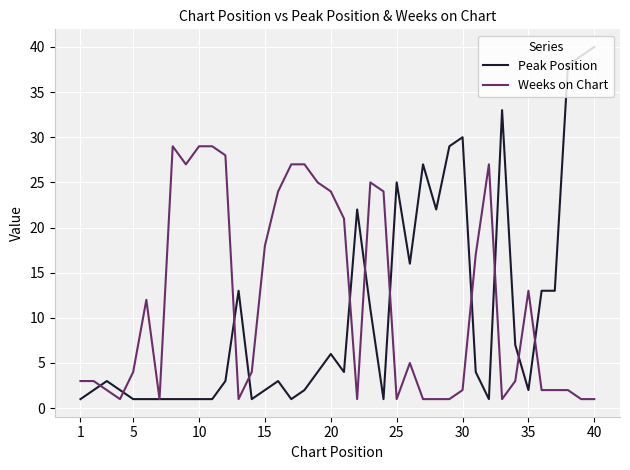

Rank the series by their maximum value, from lowest to highest.

Weeks on Chart, Peak Position